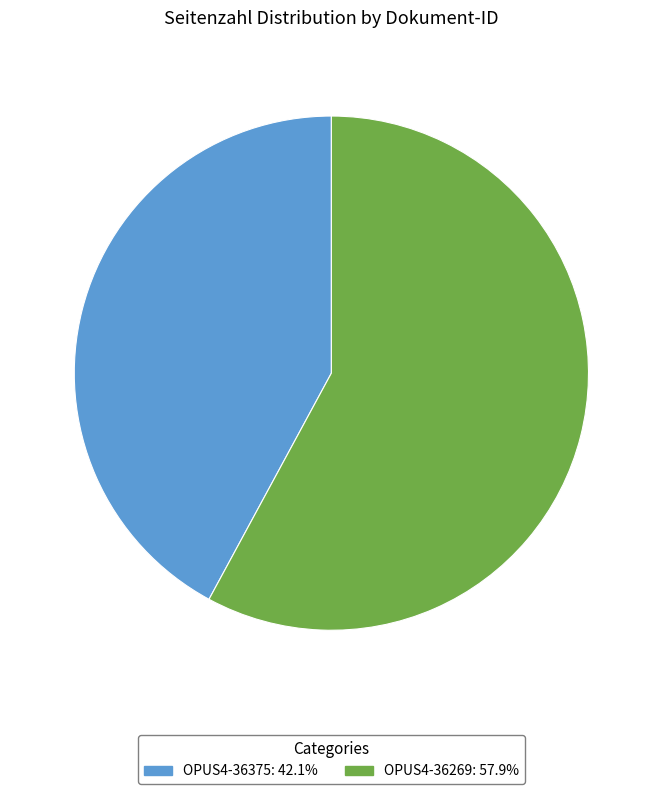

How many segments does this pie chart have?

2